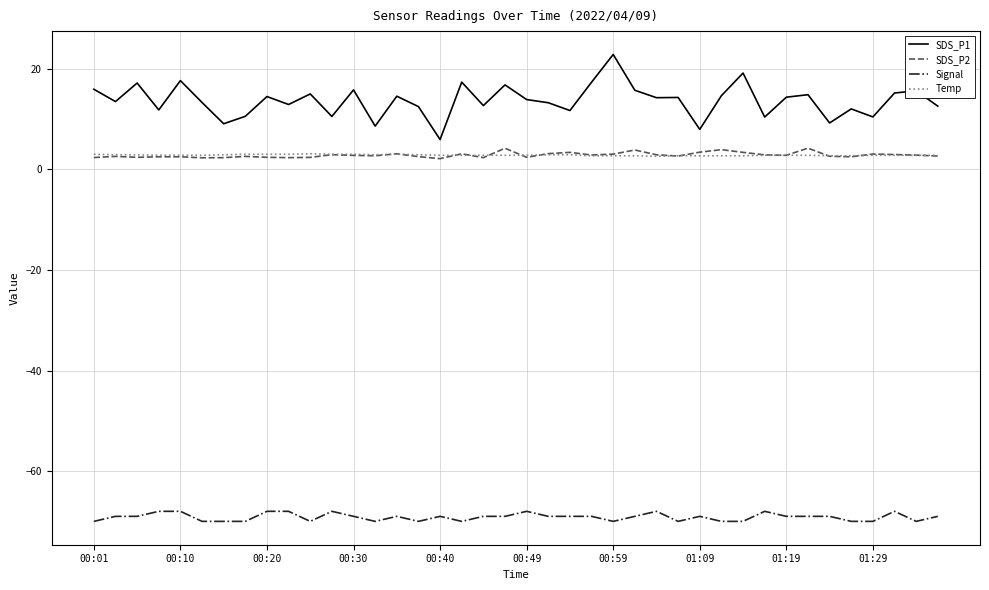

Which series has the largest total across all categories?

SDS_P1